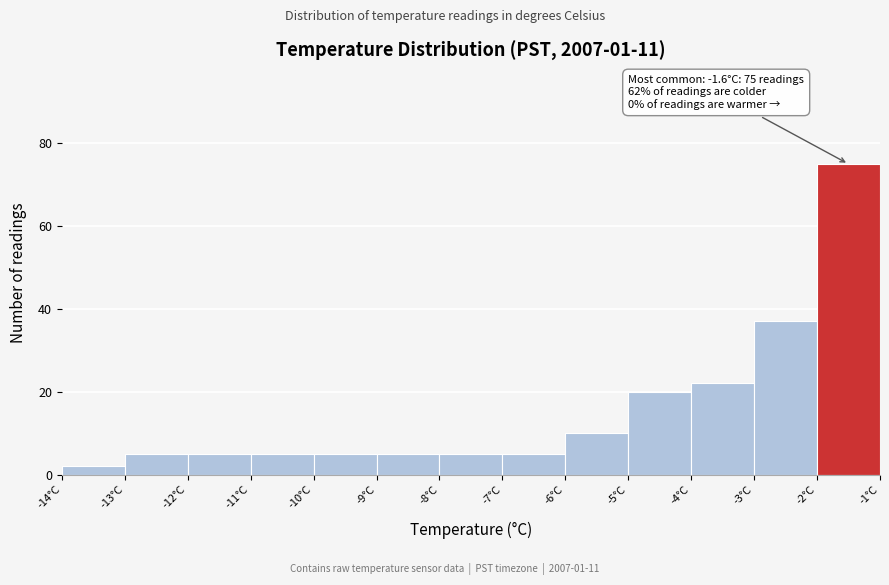

Which range on the x-axis has the tallest bar?

-2 to -1